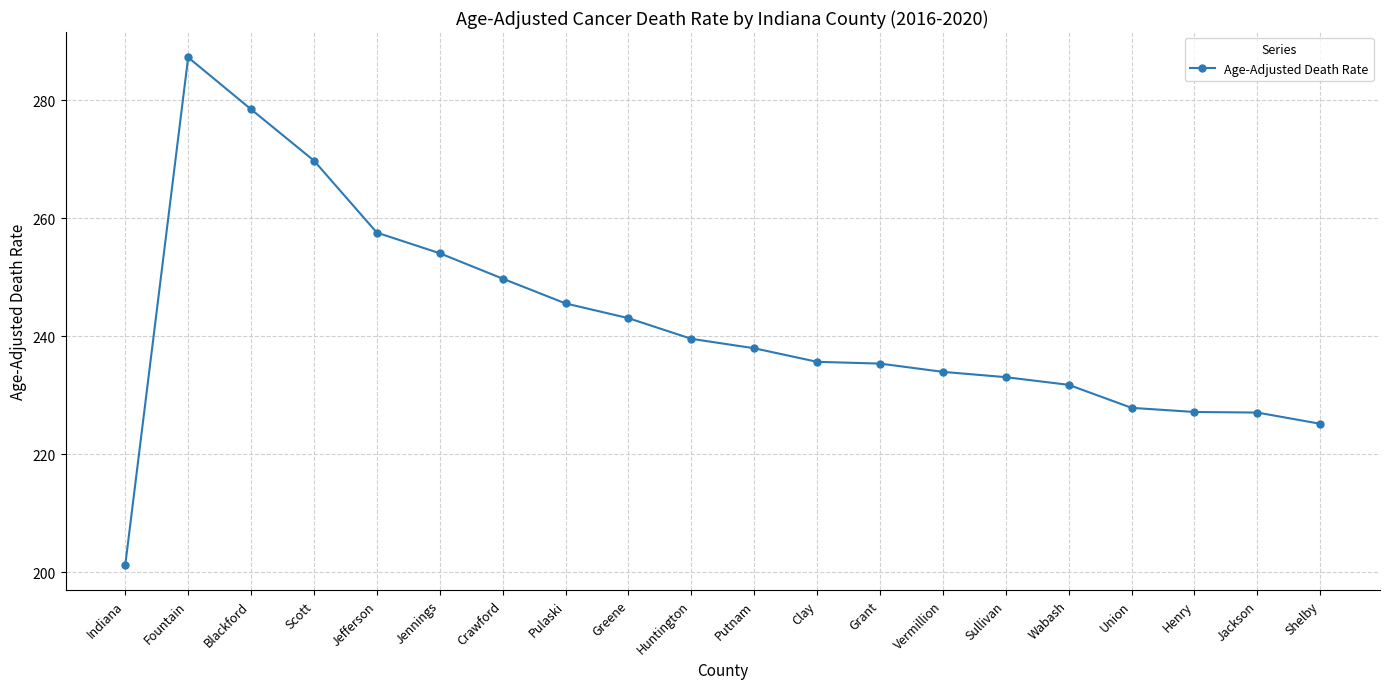

True or false: the data shows 239.6 at Huntington.

True